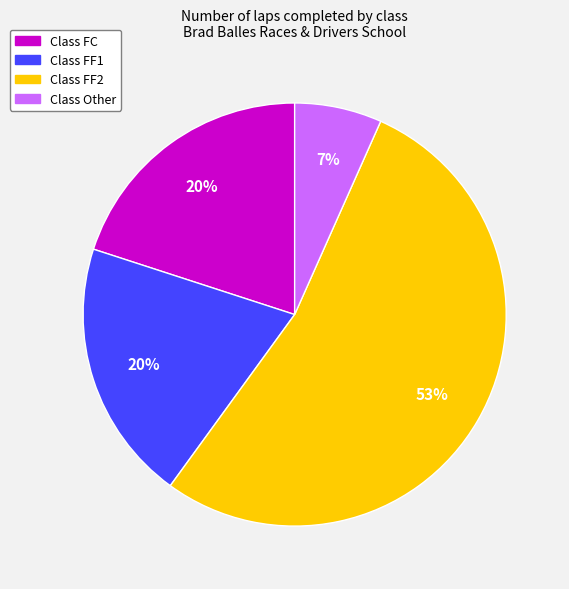

Is there a majority slice in this chart?

Yes